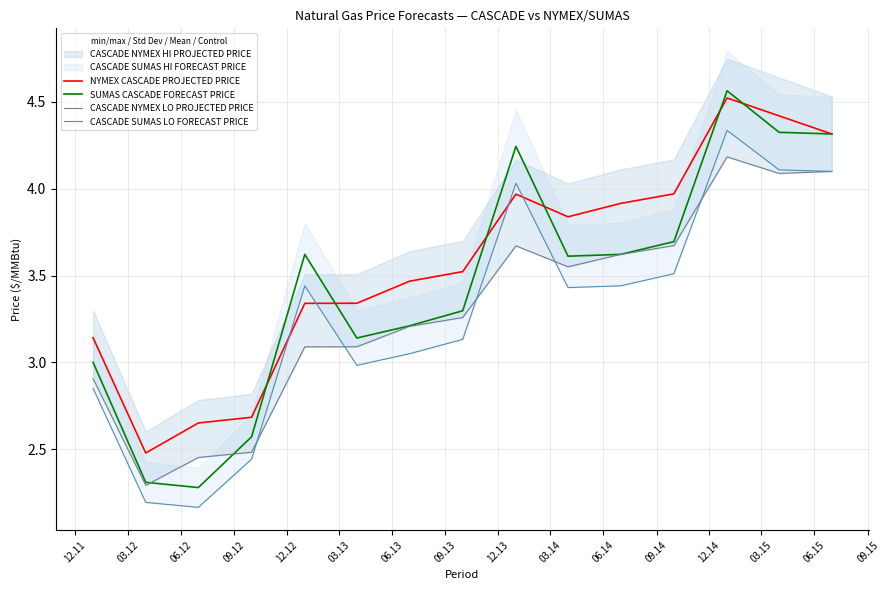

Between 03.15 and 03.13, which is larger?

03.15